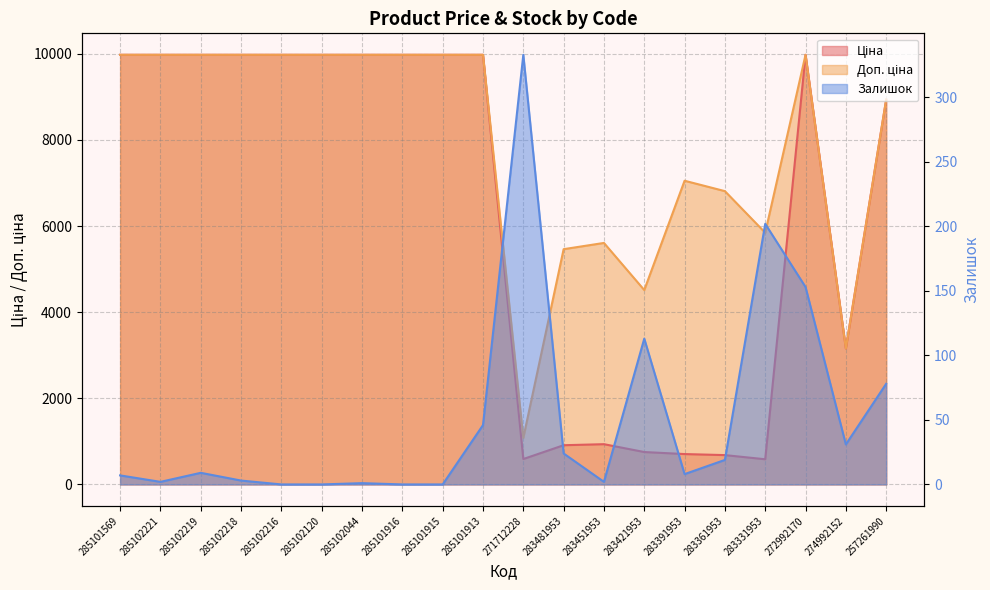

Which category has the highest value across all series?

285101569